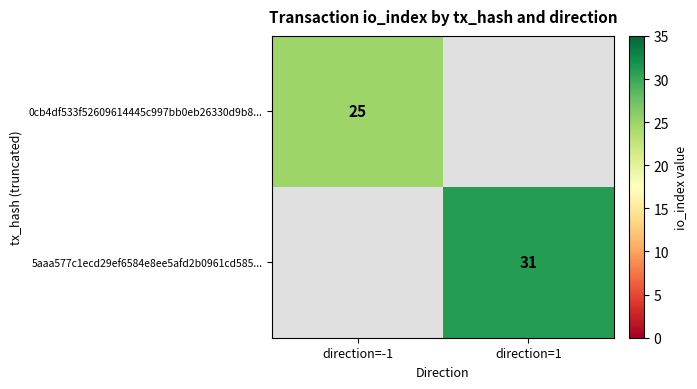

Is it true that 5aaa577c1ecd29ef6584e8ee5afd2b0961cd585... equals 6 at direction=1?

False